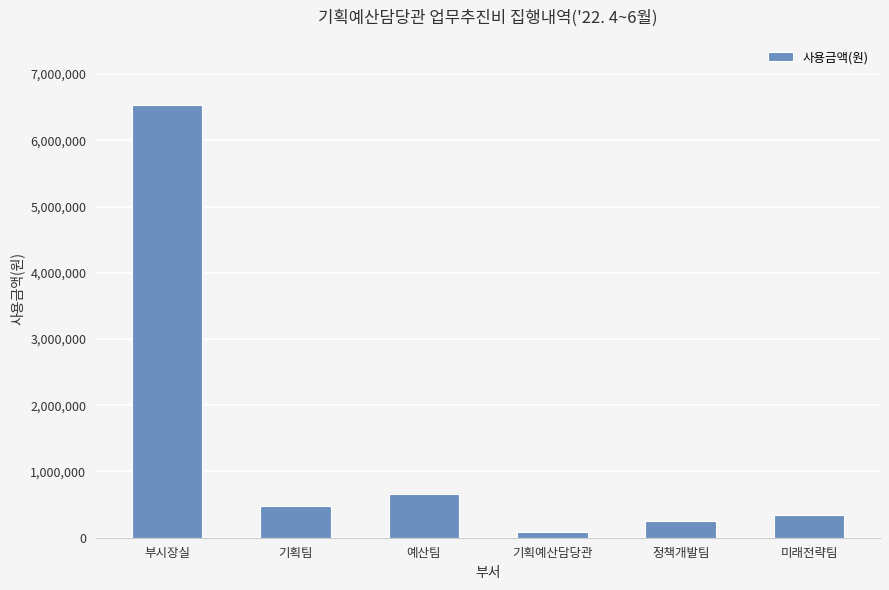

At which label does the data first exceed 477200?

부시장실